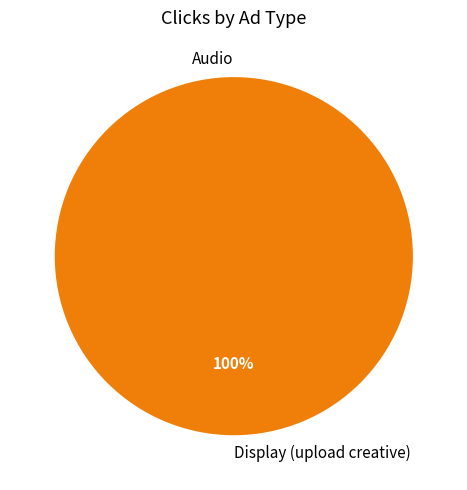

Does any single category account for the majority?

Yes